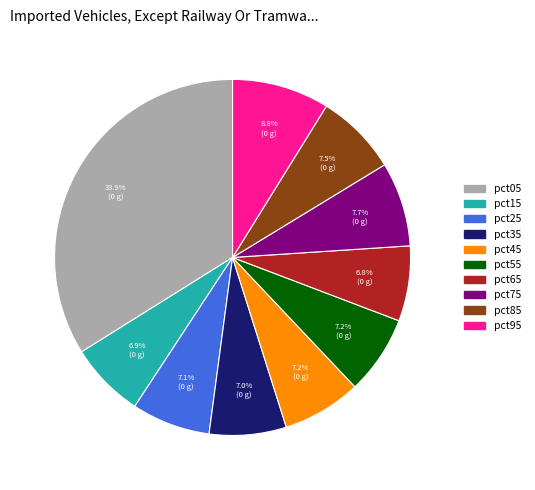

How much of the chart is everything except pct15?

93.1%